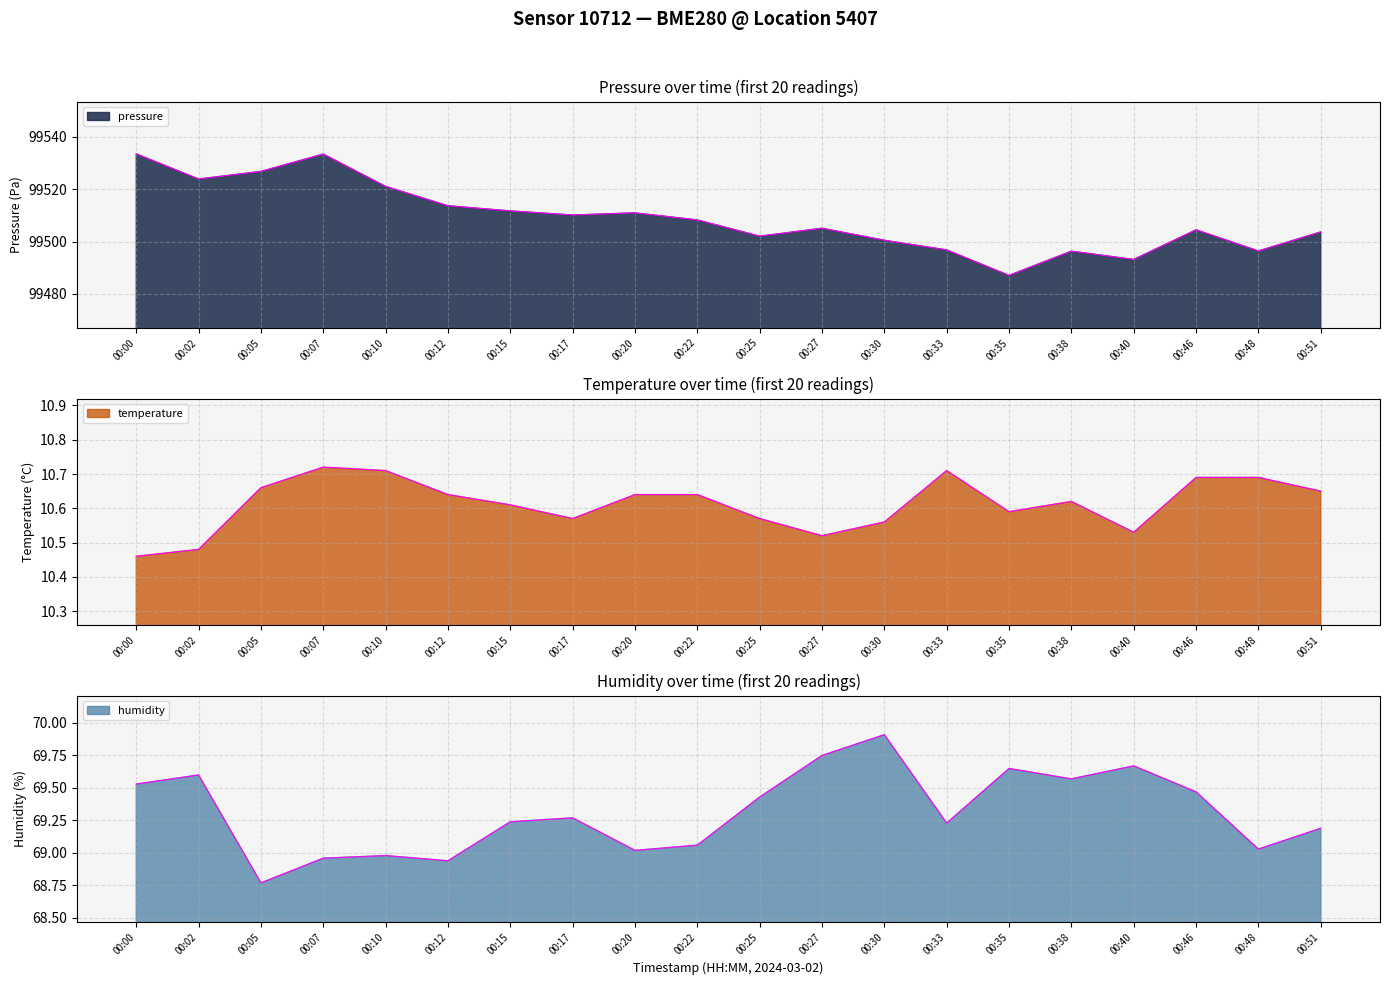

True or false: humidity and pressure intersect in this chart.

False